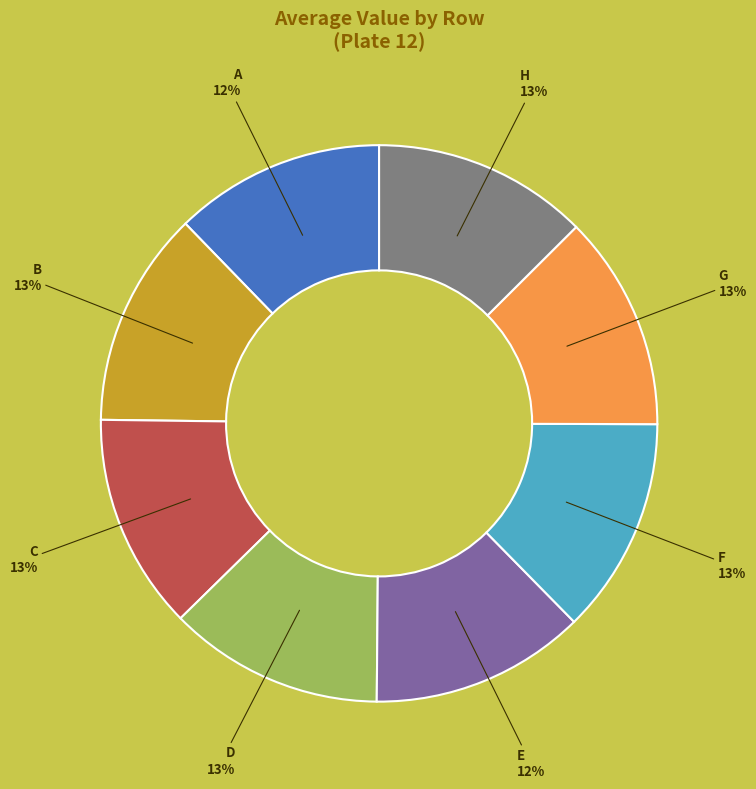

Is there a majority slice in this chart?

No